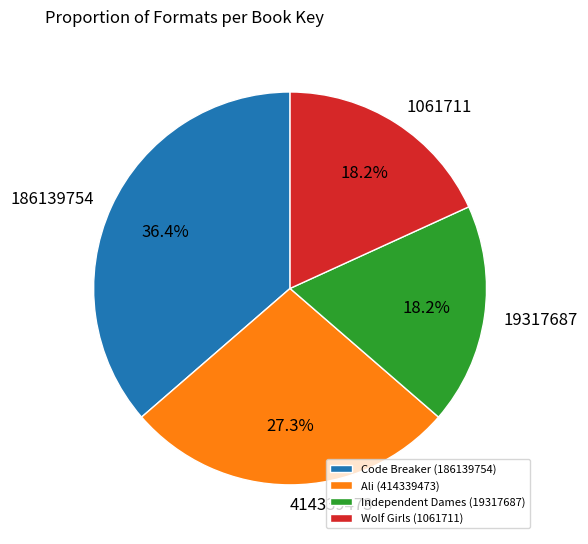

Is there any slice that represents more than half of the pie?

No